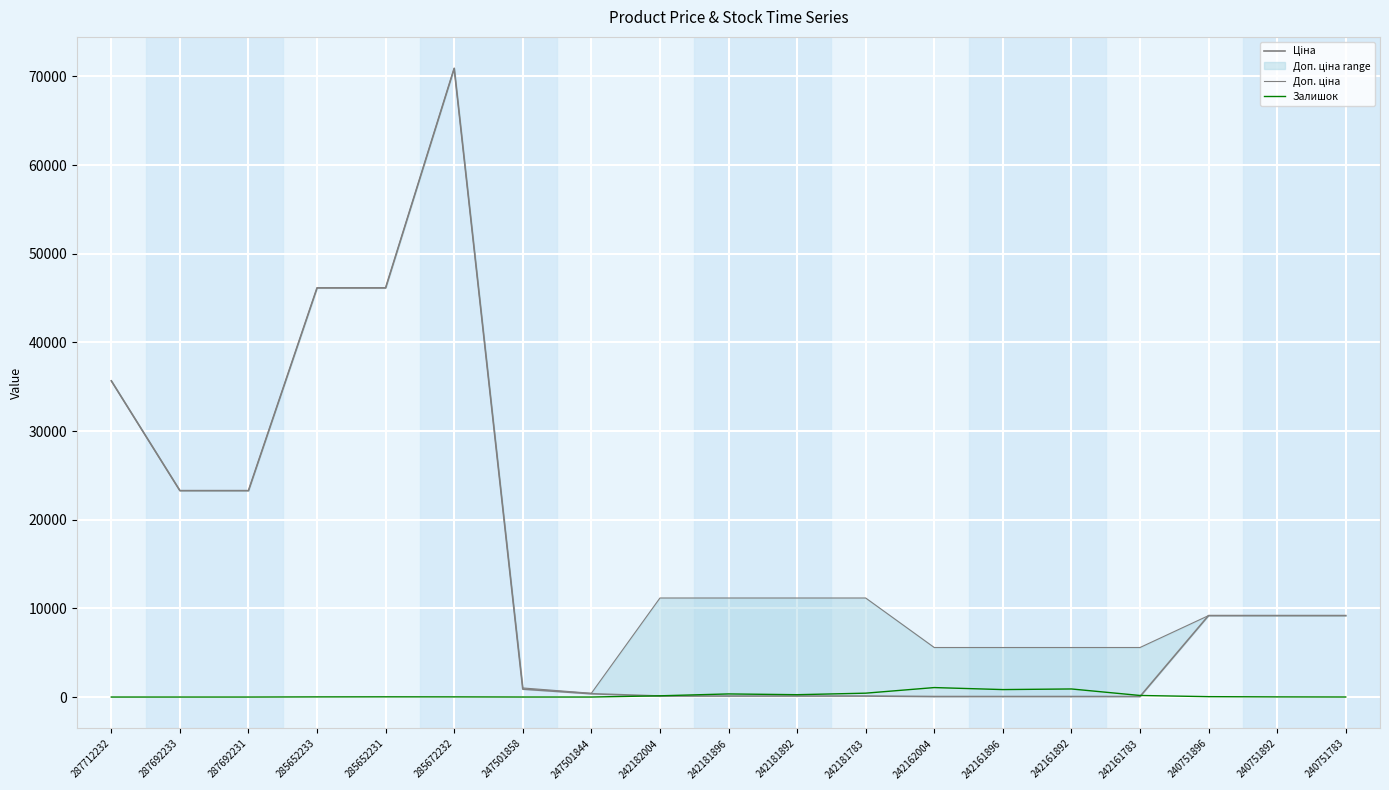

How many data points does each series have?

19